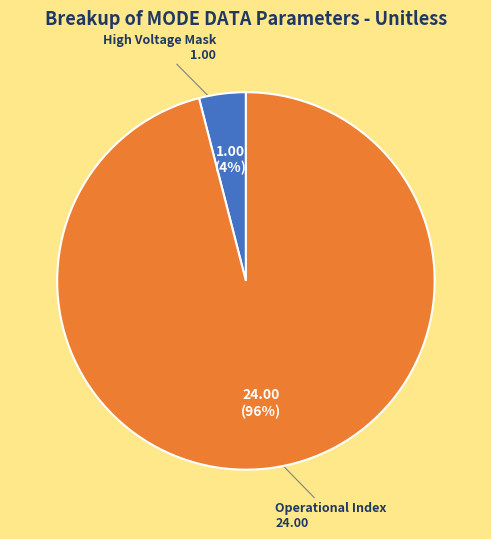

Is there any slice that represents more than half of the pie?

Yes